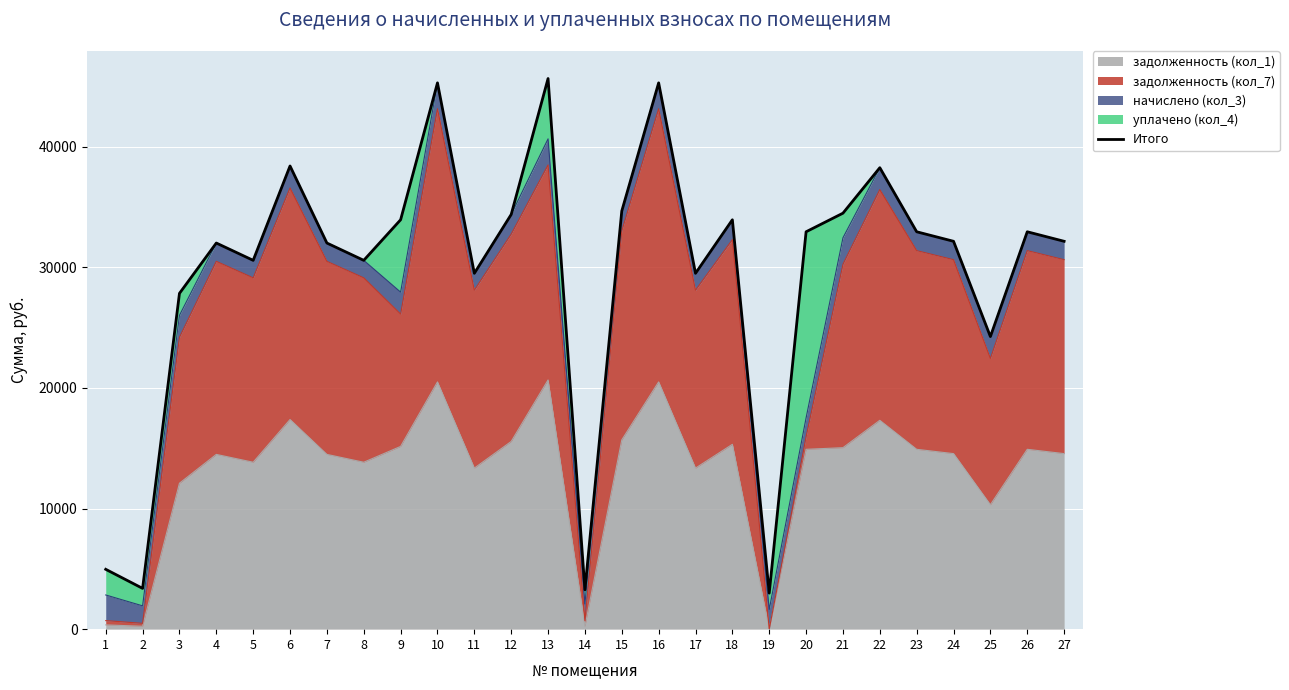

Rank the categories by value from highest to lowest.

13, 10, 16, 6, 22, 15, 21, 12, 9, 18, 20, 23, 26, 24, 27, 4, 7, 5, 8, 11, 17, 3, 25, 1, 2, 14, 19